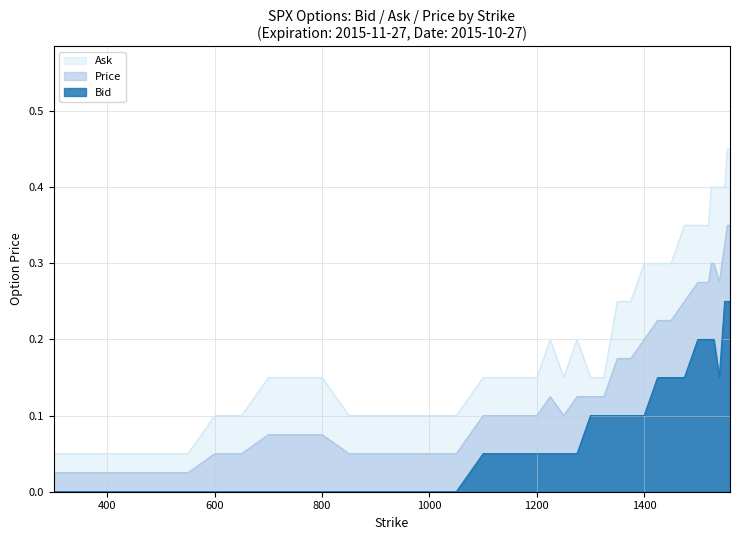

What is the difference between the maximum and second lowest values in the Ask series?

0.4